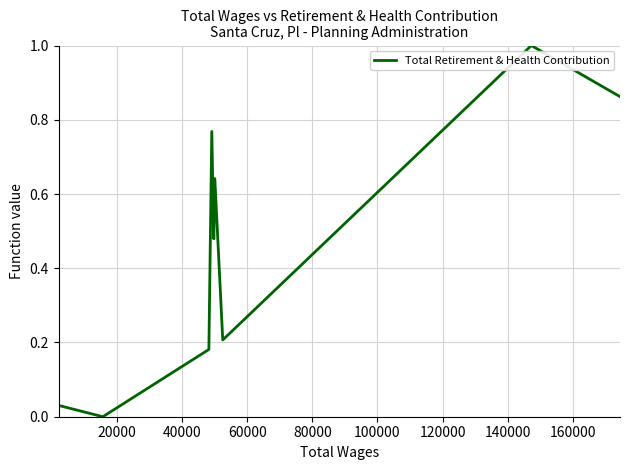

What is the maximum value shown in the chart?

1.0